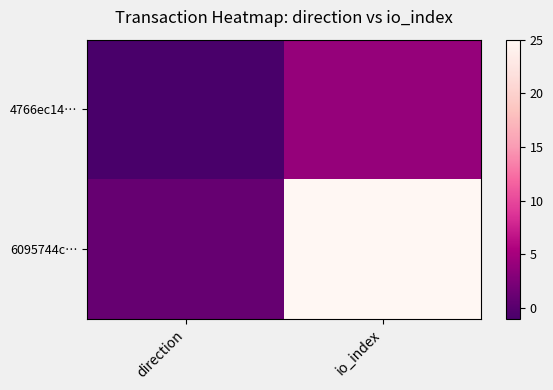

Reading left to right, extract all data points from this chart.

4766ec14…: direction=-1	io_index=4
6095744c…: direction=1	io_index=25